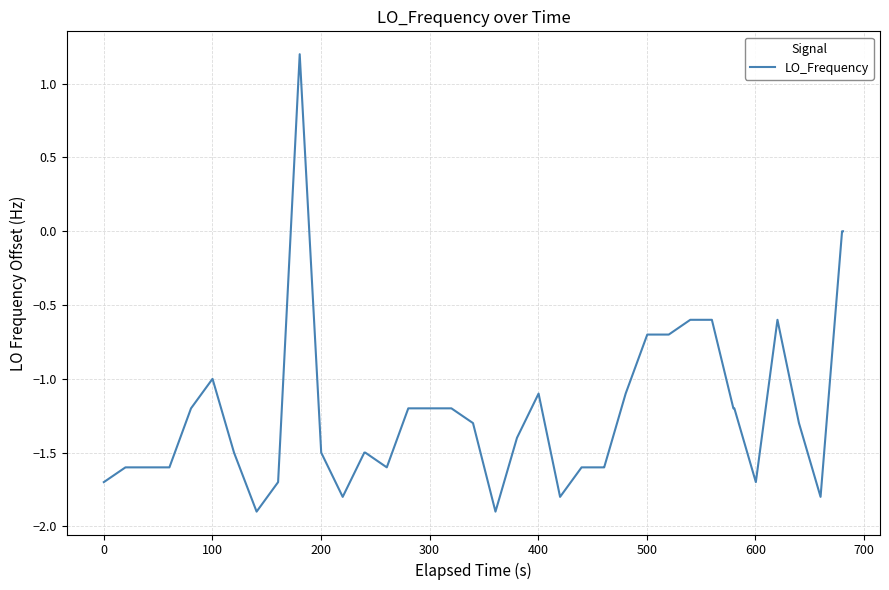

What is the difference between the maximum and minimum values?

3.1